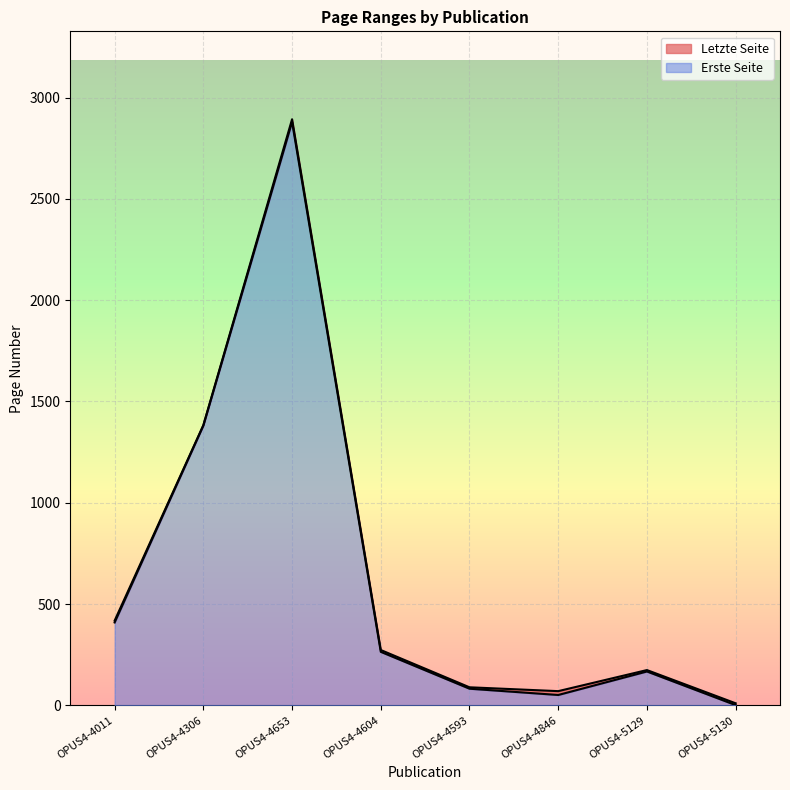

Reading right to left, what are all the values shown in this chart?

Erste Seite: 1	167	51	82	264	2880	1381	409
Letzte Seite: 10	174	70	89	273	2893	1383	418